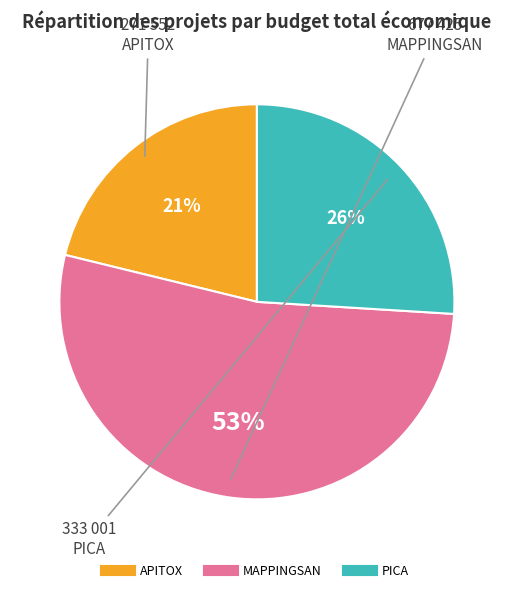

To the nearest percent, what is the average slice percentage?

33%